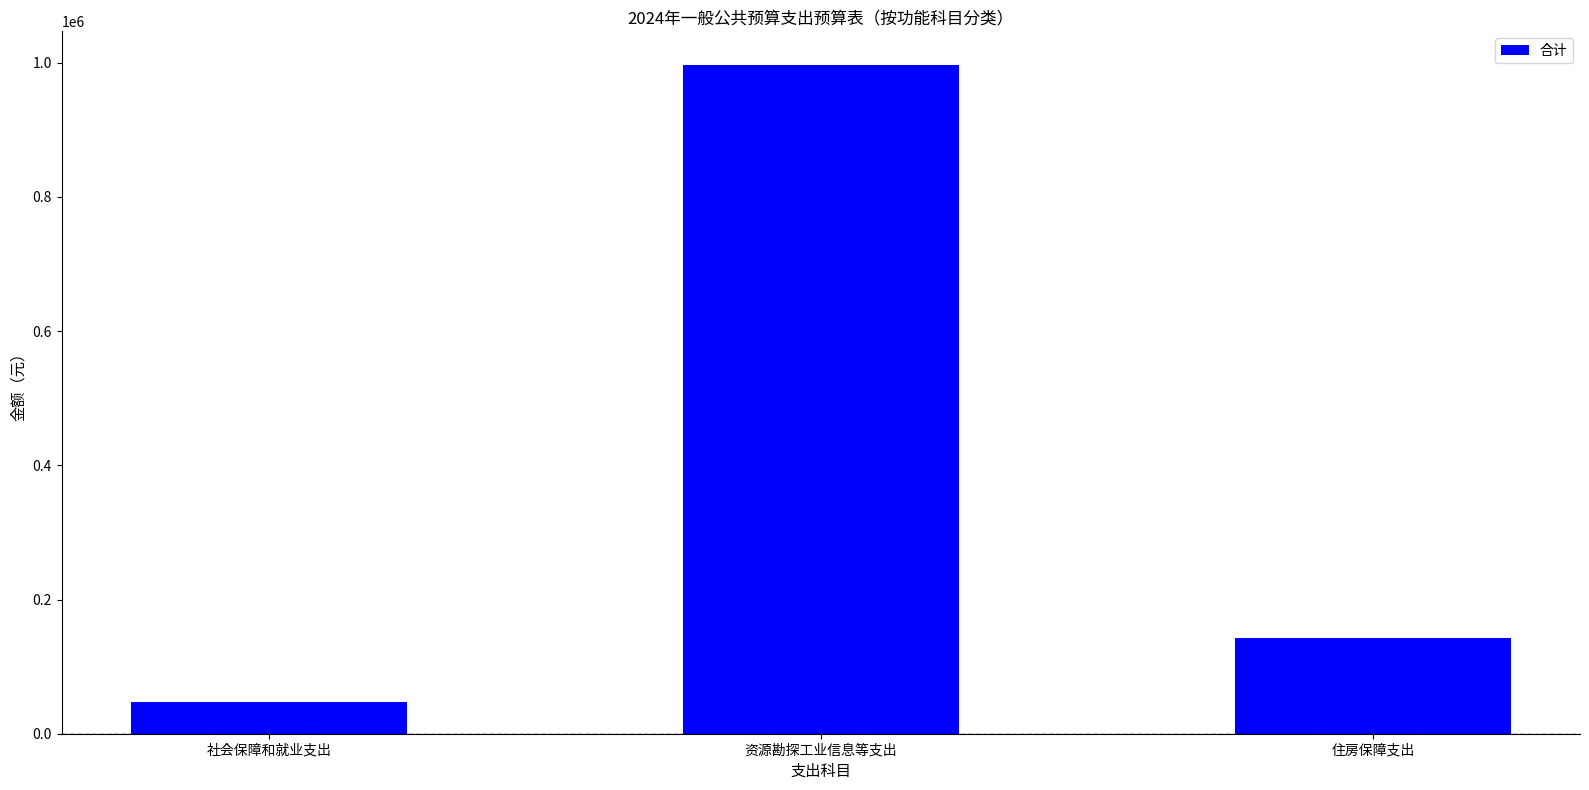

What is the minimum value shown in the chart?

47520